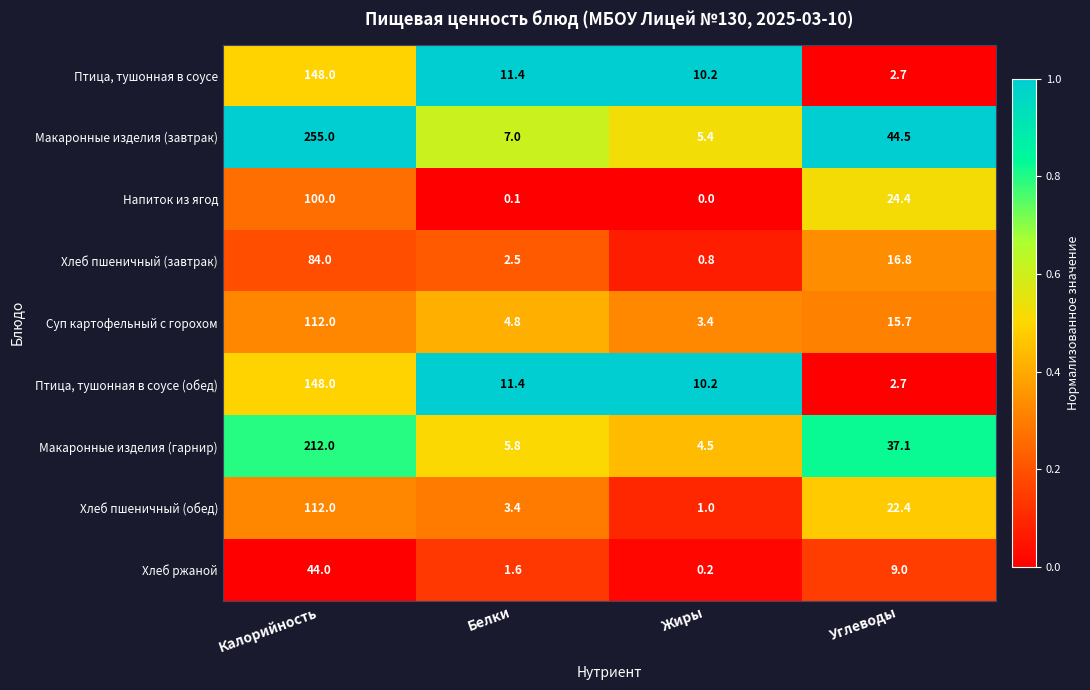

What is the sum of all Напиток из ягод values?

124.5